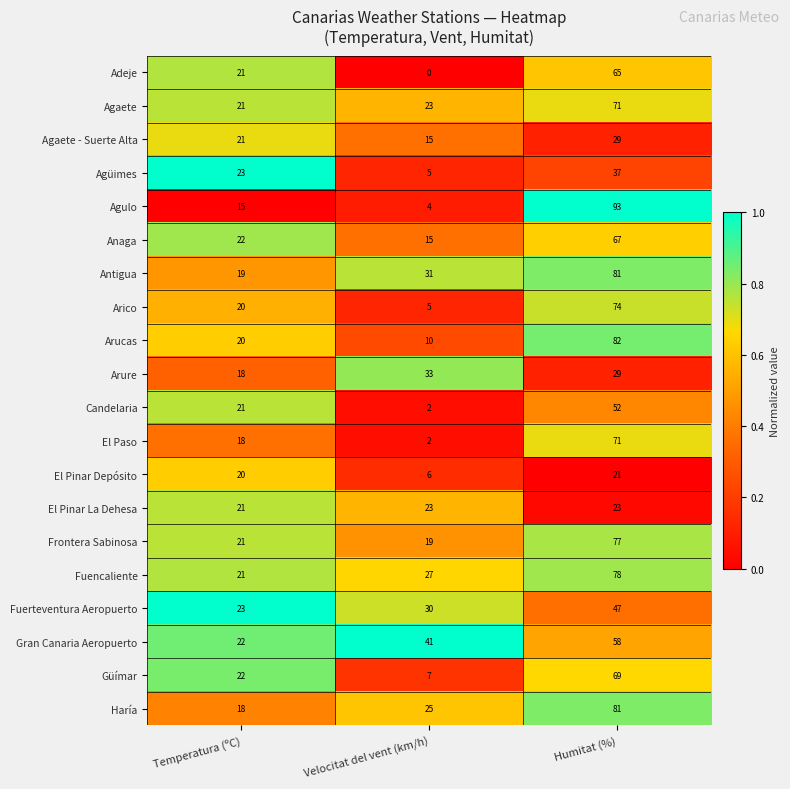

Is the value of Antigua at Temperatura (ºC) greater than the value of Agaete - Suerte Alta at Humitat (%)?

No